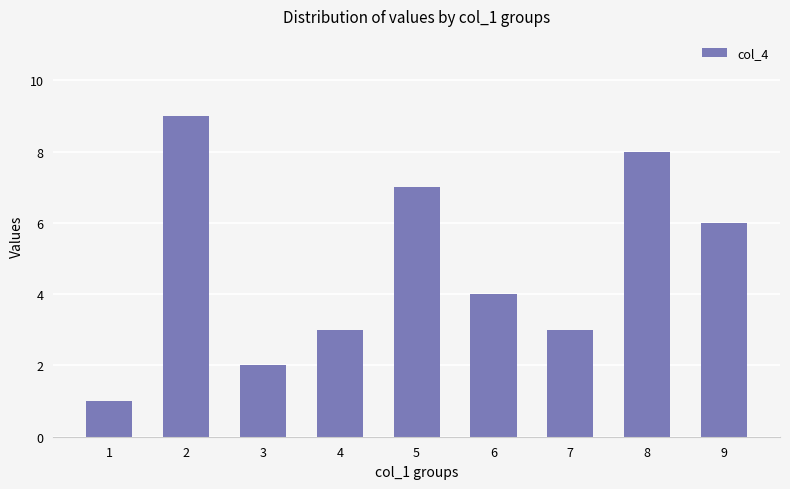

What is the change in value from 8 to 9?

-2